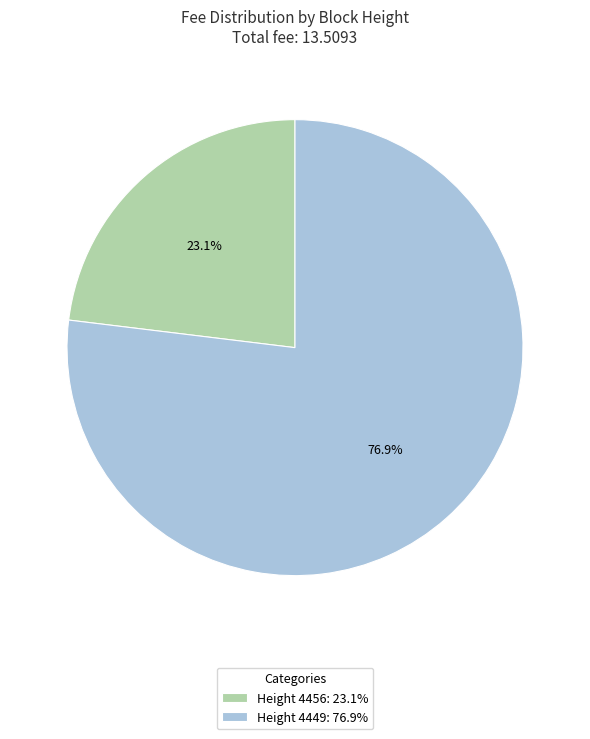

Approximately how many times larger is the value at Height 4449: 76.9% compared to Height 4456: 23.1%?

3.3